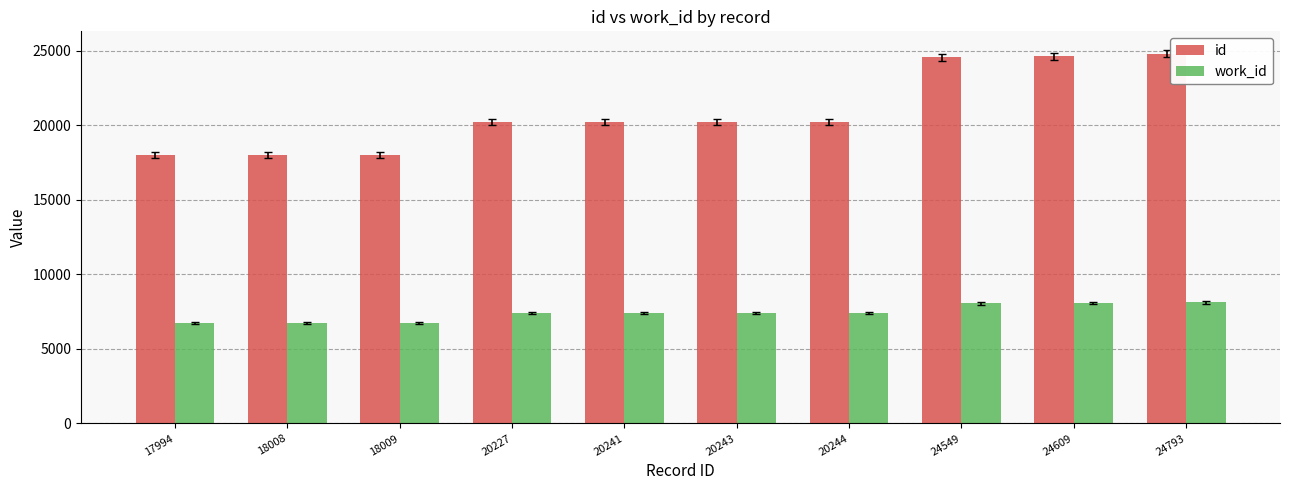

What is the difference between the second highest and minimum values in the work_id series?

1322